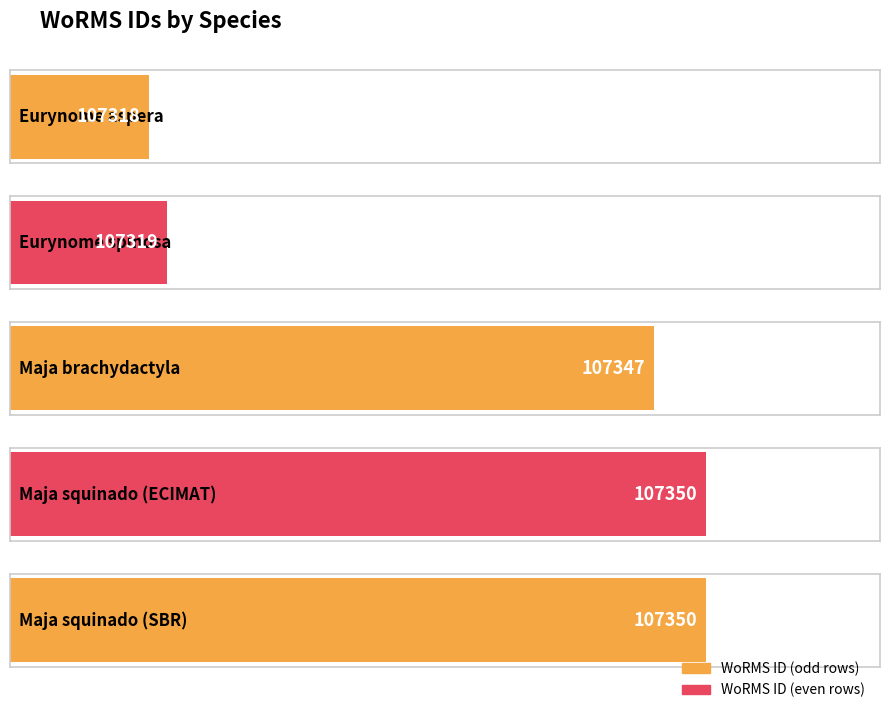

What is the change in value from Maja brachydactyla to Maja squinado (SBR)?

+3